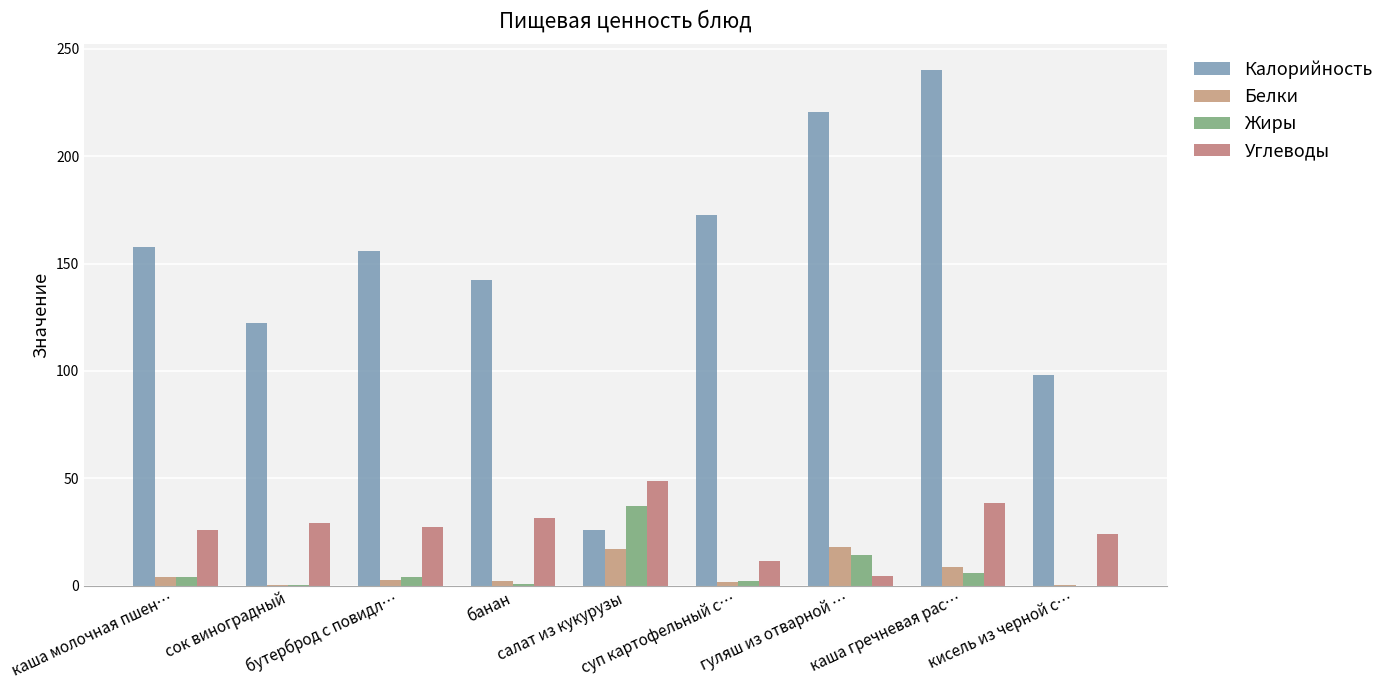

What is the lowest value of the Белки series?

0.2